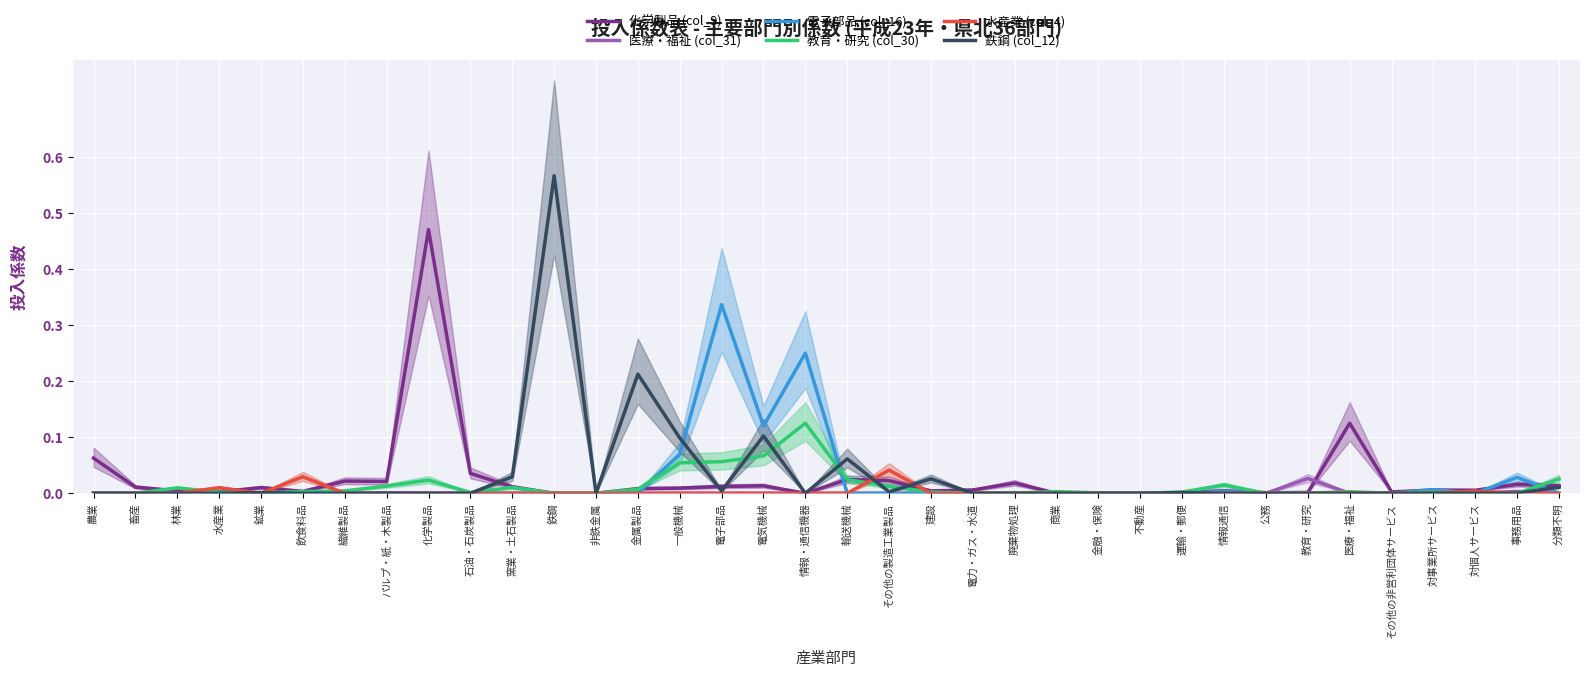

Is this an area chart (filled region under the line)?

No